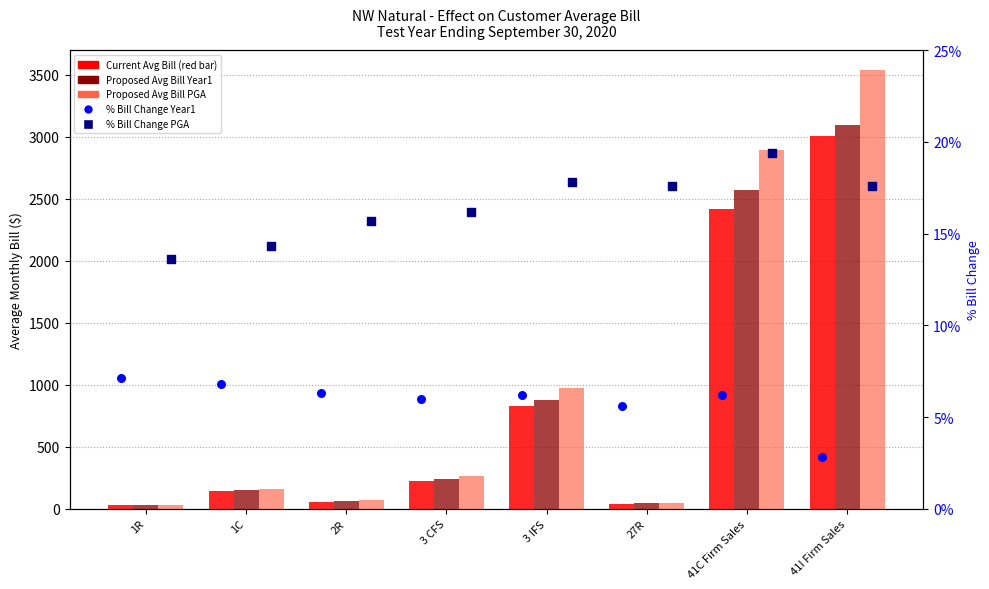

At which category is the sum across all series the highest?

41I Firm Sales